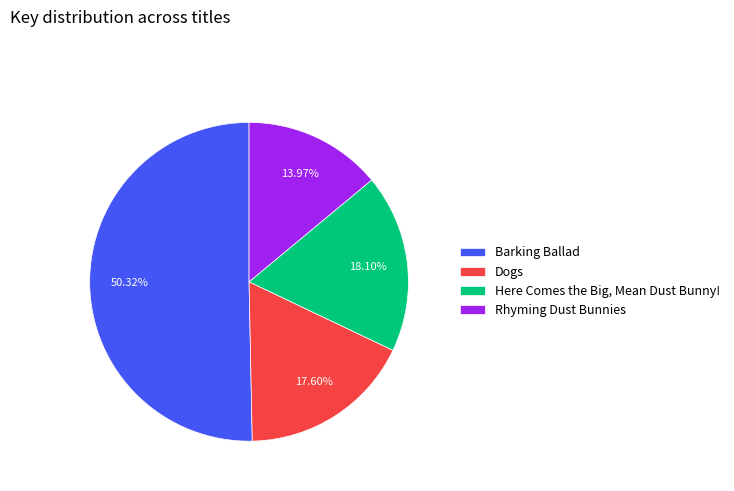

What percentage is the Here Comes the Big, Mean Dust Bunny! slice, to the nearest percent?

18%